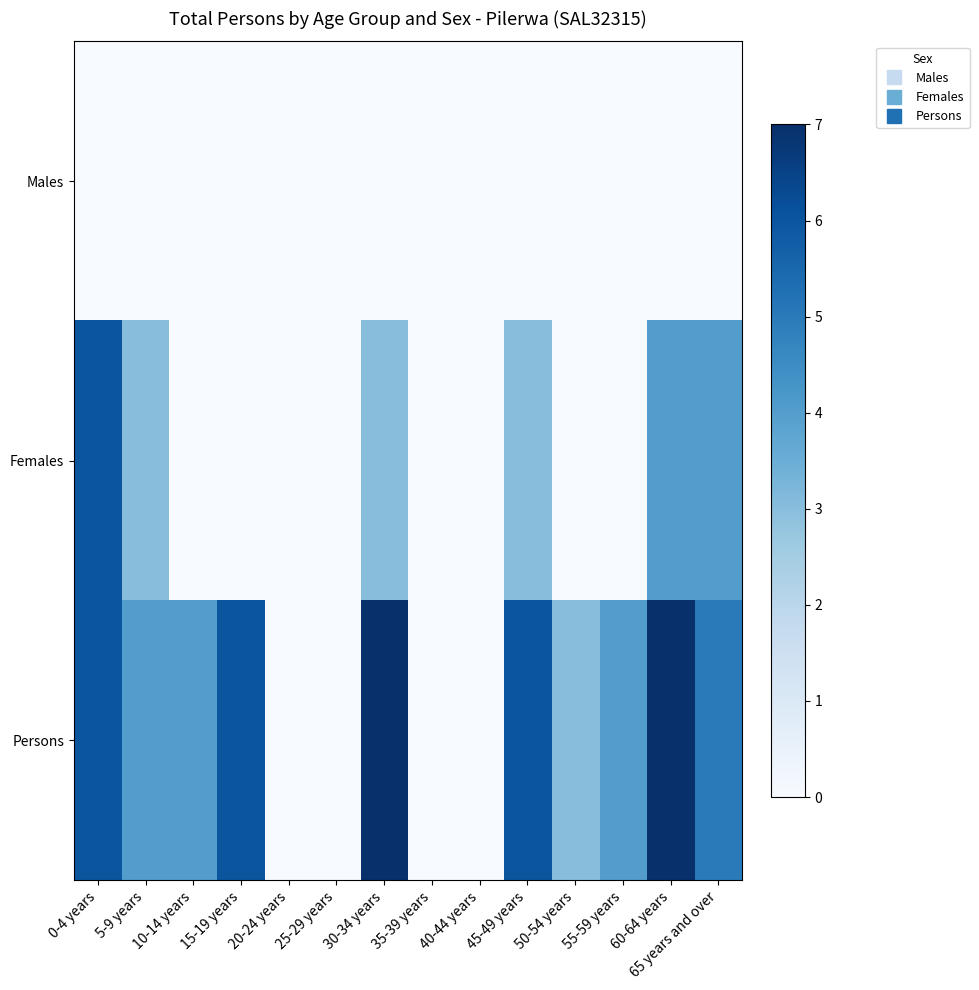

Reading right to left, what are all the values shown in this chart?

Males: 65 years and over=0	60-64 years=0	55-59 years=0	50-54 years=0	45-49 years=0	40-44 years=0	35-39 years=0	30-34 years=0	25-29 years=0	20-24 years=0	15-19 years=0	10-14 years=0	5-9 years=0	0-4 years=0
Females: 65 years and over=4	60-64 years=4	55-59 years=0	50-54 years=0	45-49 years=3	40-44 years=0	35-39 years=0	30-34 years=3	25-29 years=0	20-24 years=0	15-19 years=0	10-14 years=0	5-9 years=3	0-4 years=6
Persons: 65 years and over=5	60-64 years=7	55-59 years=4	50-54 years=3	45-49 years=6	40-44 years=0	35-39 years=0	30-34 years=7	25-29 years=0	20-24 years=0	15-19 years=6	10-14 years=4	5-9 years=4	0-4 years=6